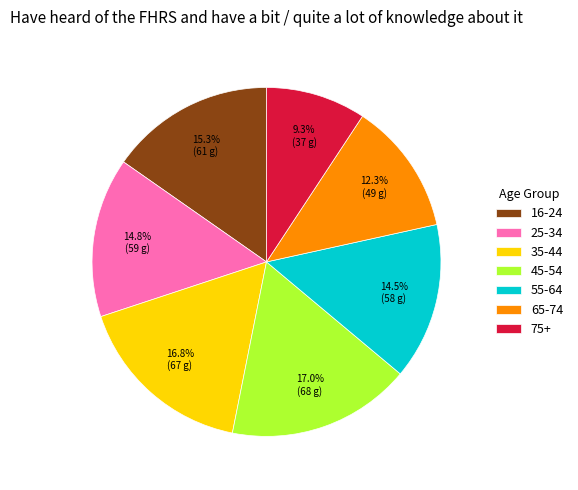

What portion of the pie excludes 16-24?

84.7%